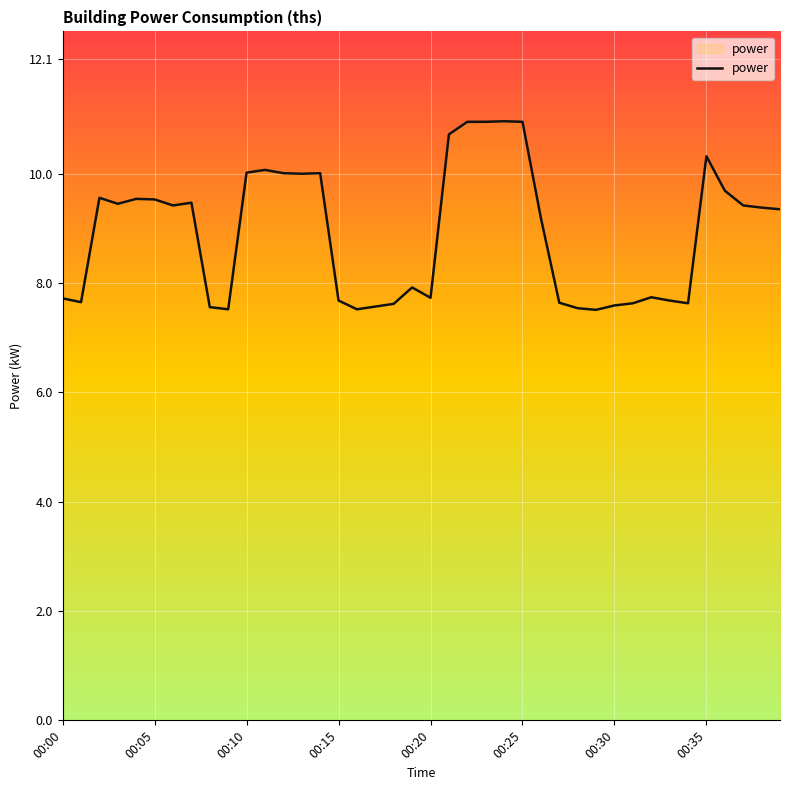

What is the smallest value displayed?

7.5